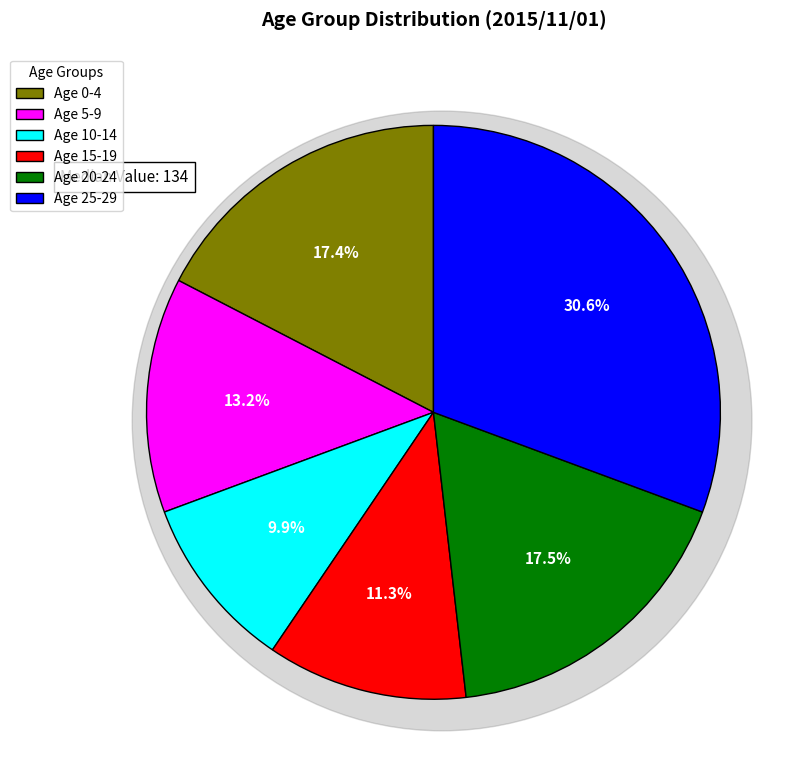

To the nearest percent, what is the combined percentage of 20`24 and 25`29?

48%